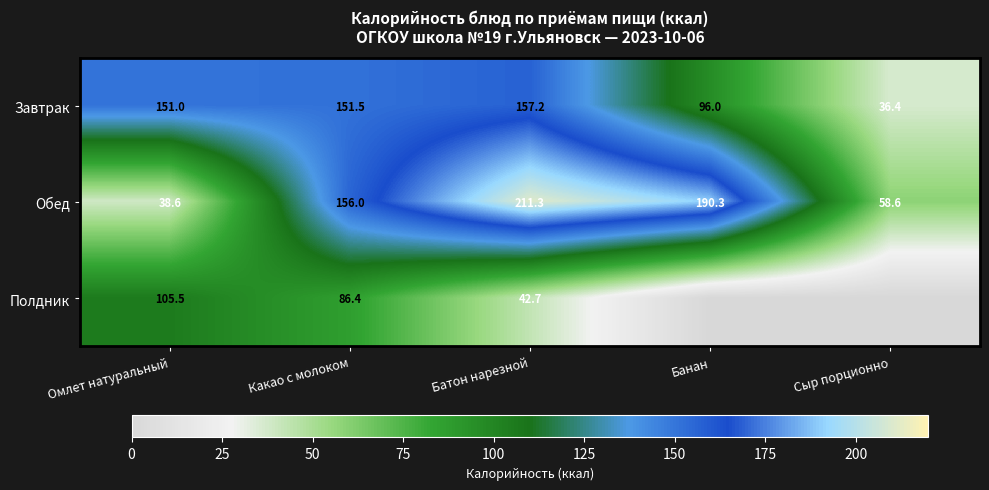

The Обед series shows 38.6 at Омлет натуральный. True or false?

True